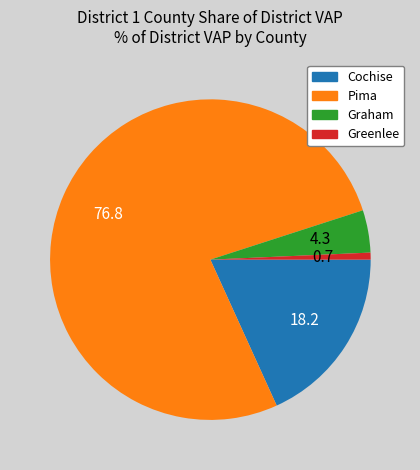

What is the largest slice in the pie chart?

Pima